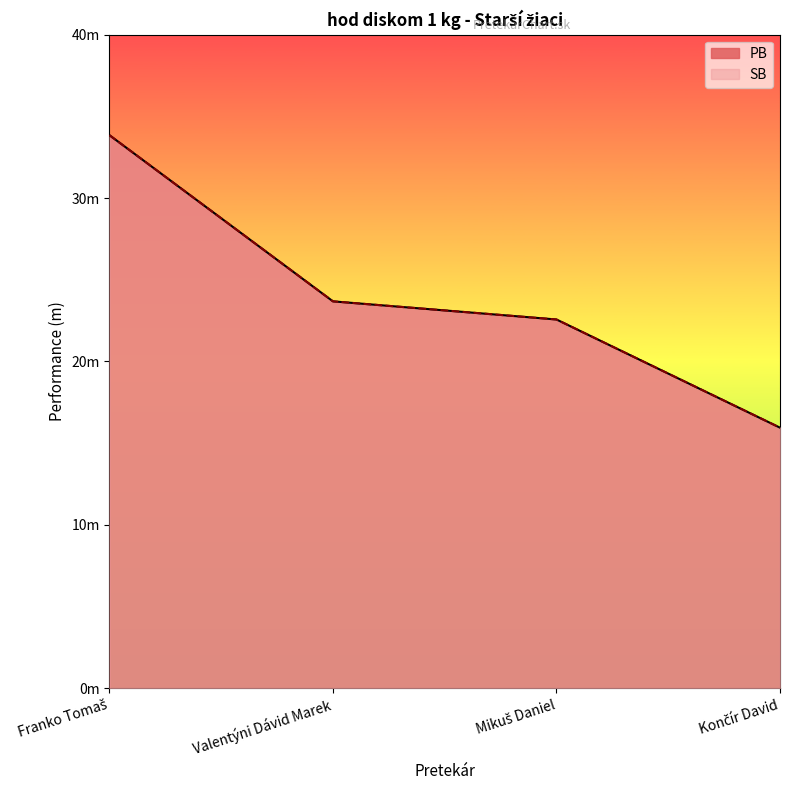

What is the label of the 3rd point from the right?

Valentýni Dávid Marek